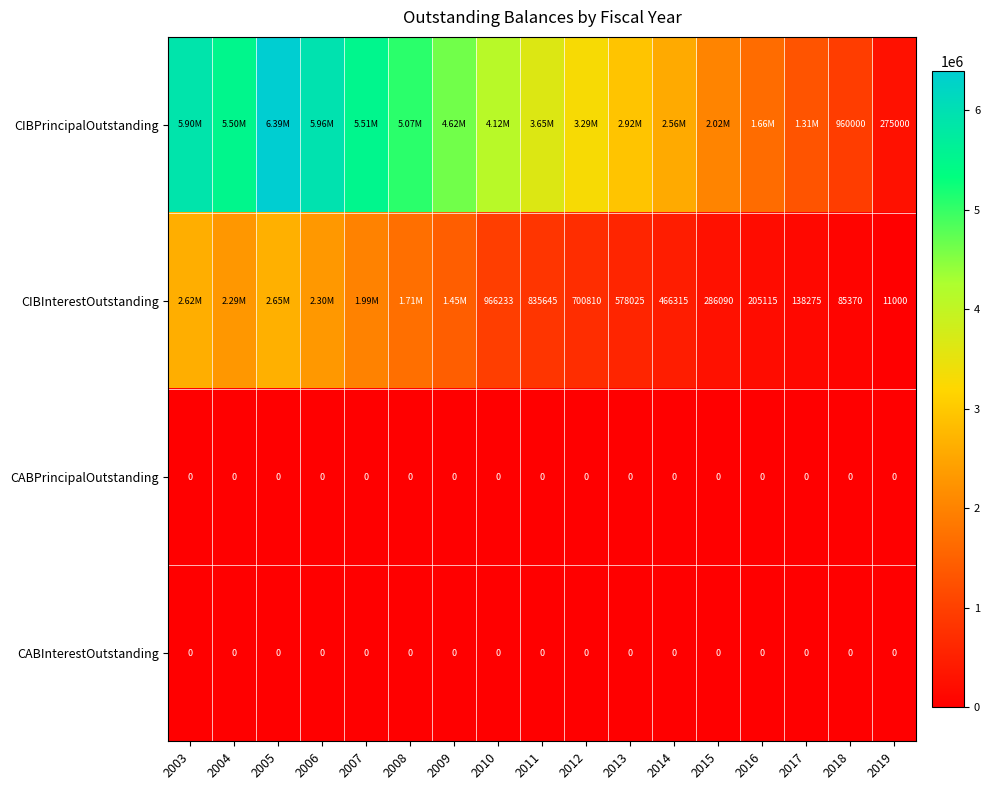

What is the total value across all series at 2018?

1045370.0